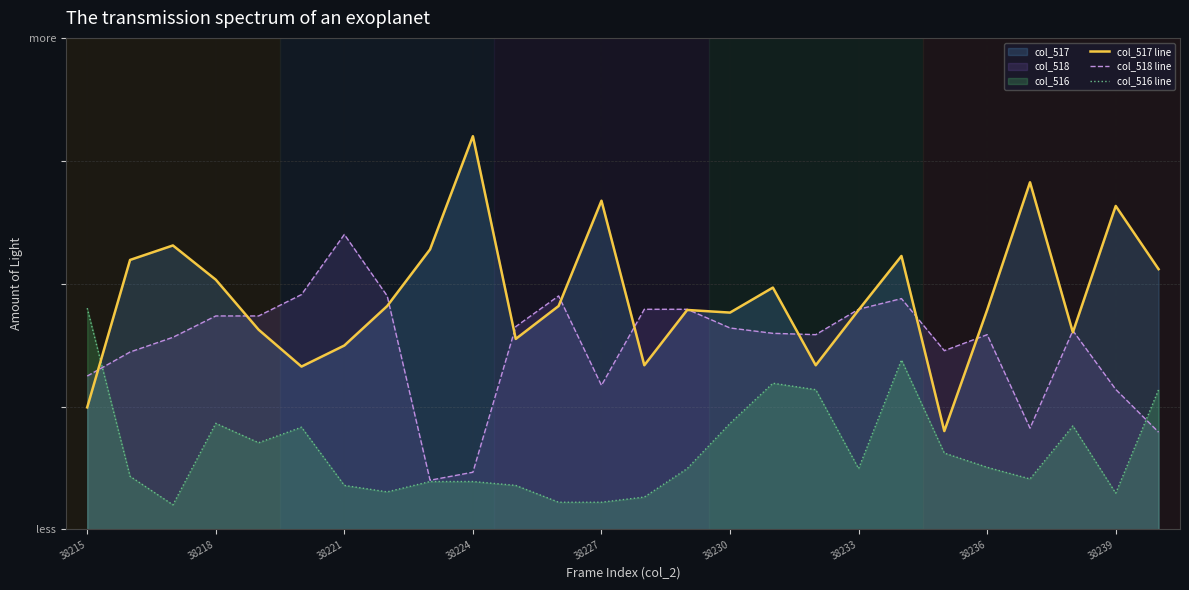

What is the average value of the col_517 line series?

0.5